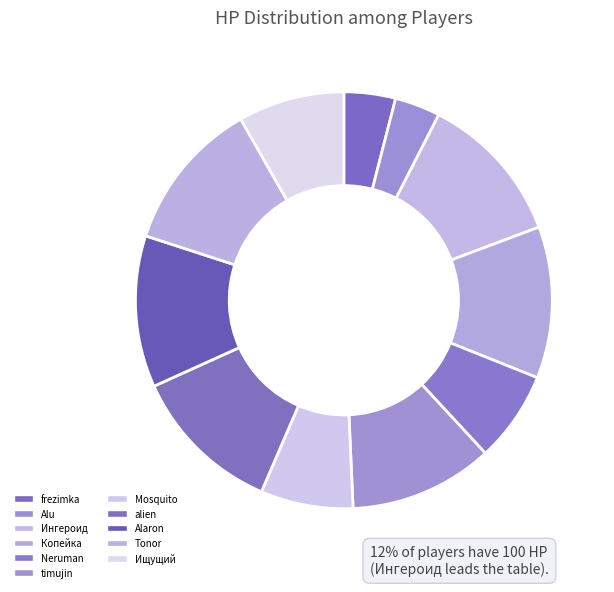

What is the ratio of the value at Alu to the value at alien?

0.3